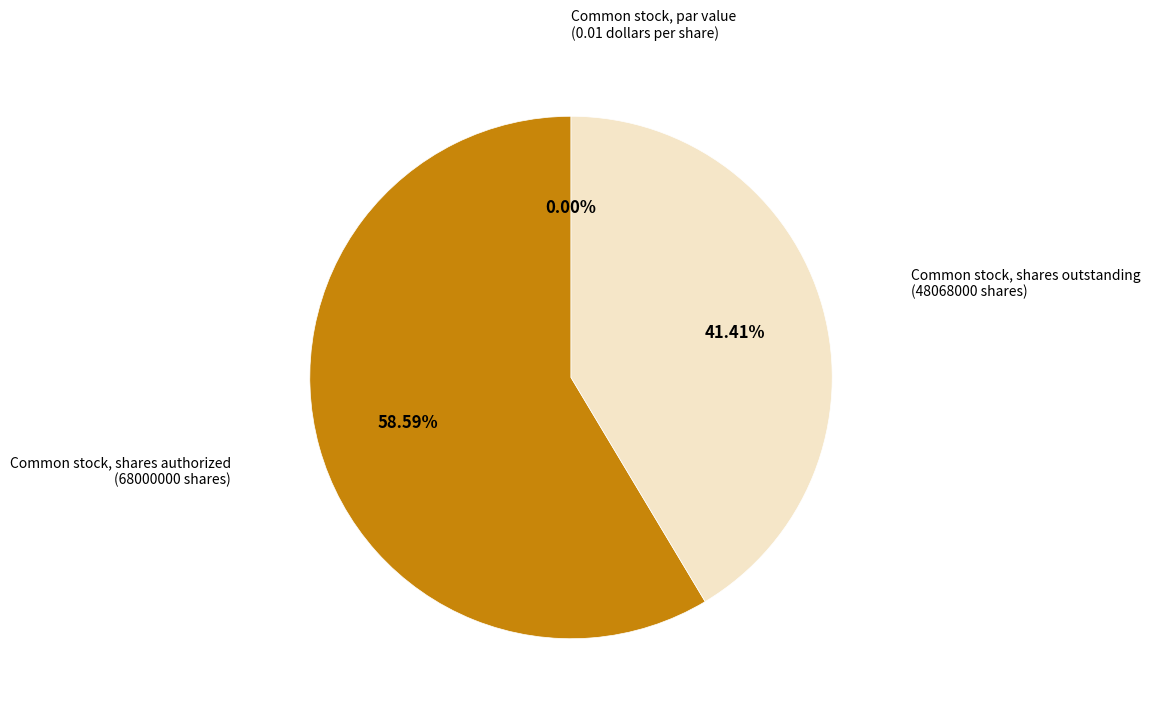

What is the smallest slice in the pie chart?

Common stock, par value
(0.01 dollars per share)